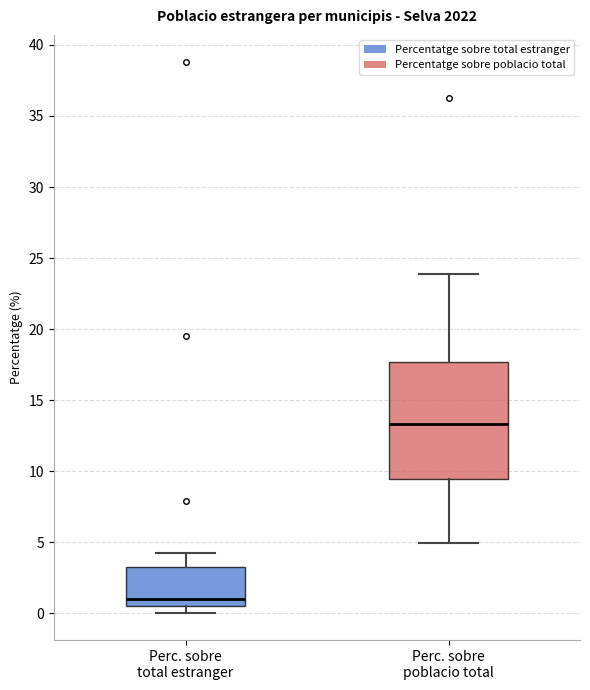

Which box's median line is the highest?

Perc. sobre poblacio total